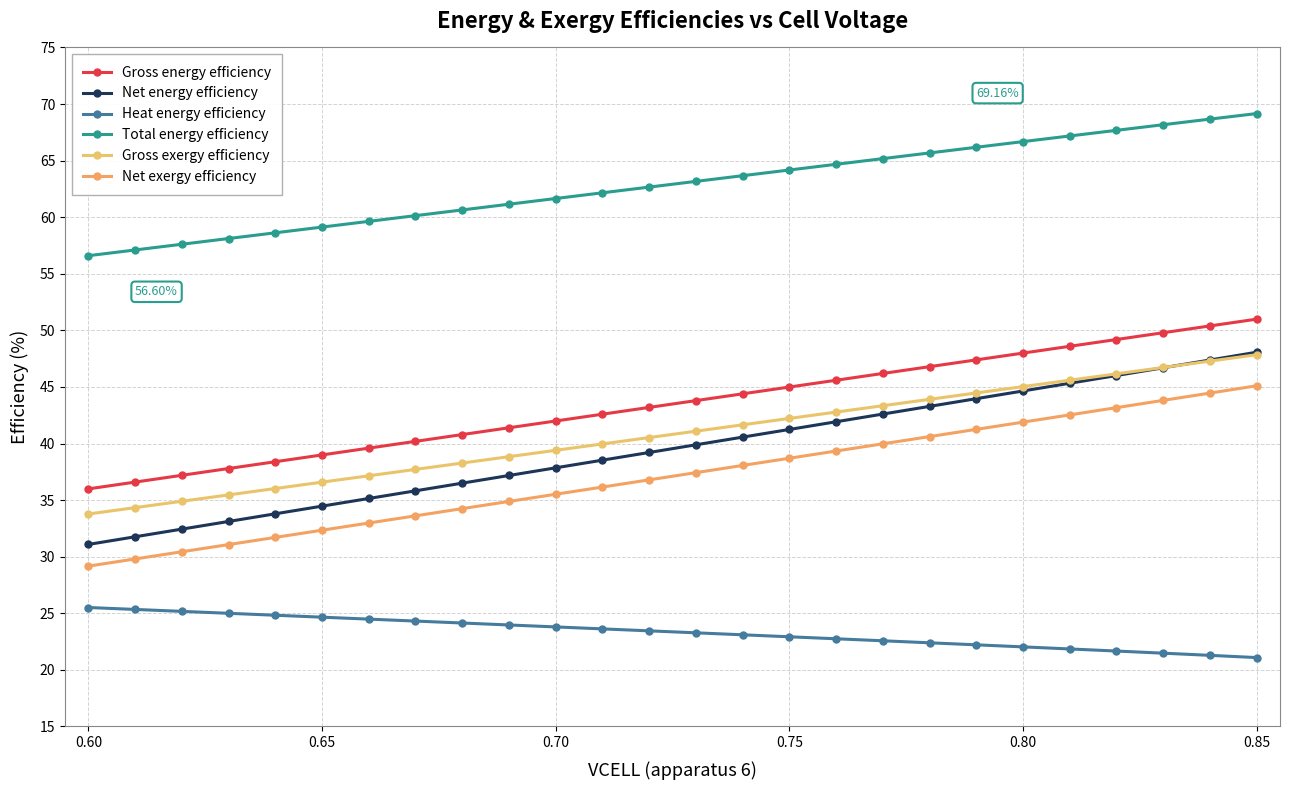

True or false: Heat energy efficiency and Net energy efficiency intersect in this chart.

False